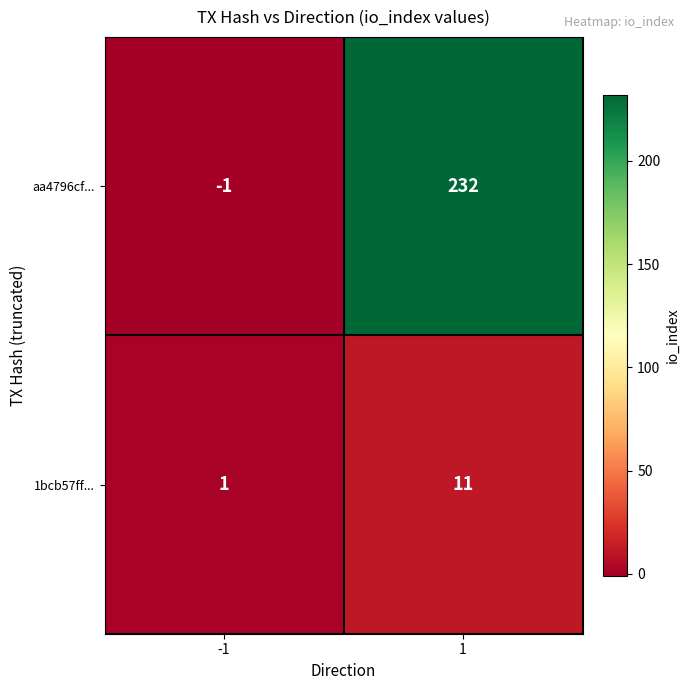

The 1bcb57ff... series shows 1 at -1. True or false?

True